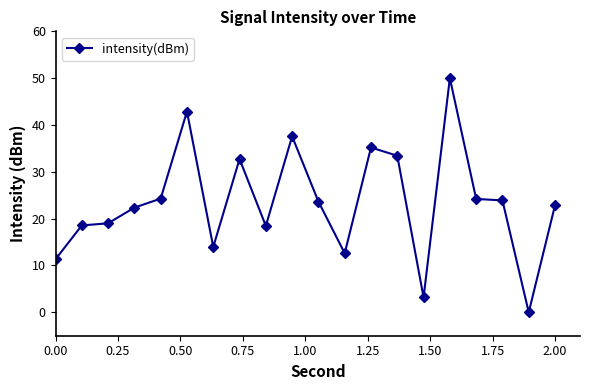

True or false: the data has more than 2 interior local peaks.

True